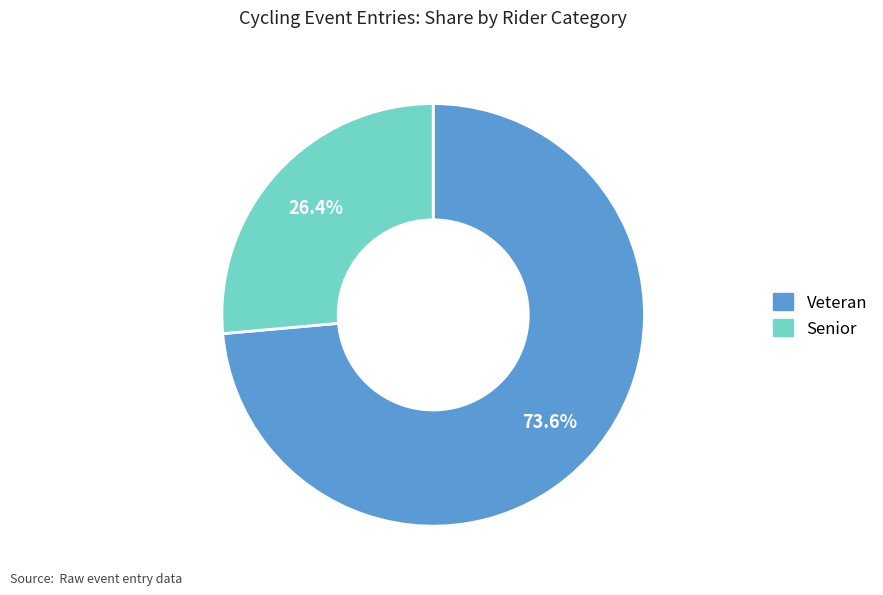

Which has a higher value, Senior or Veteran?

Veteran